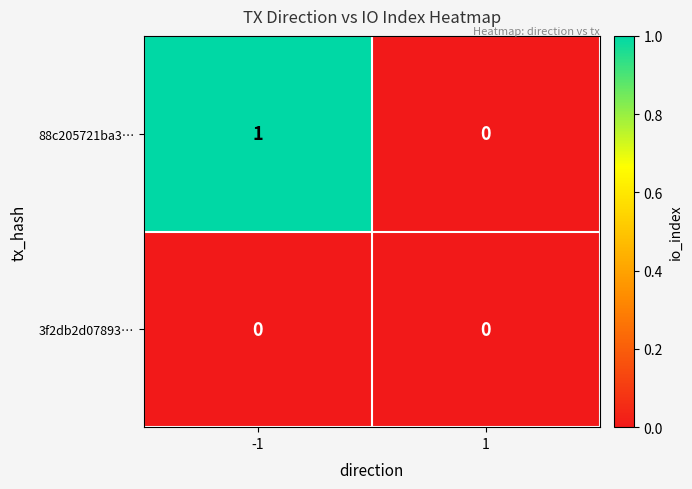

Is it true that 3f2db2d07893… equals 0 at 1?

True